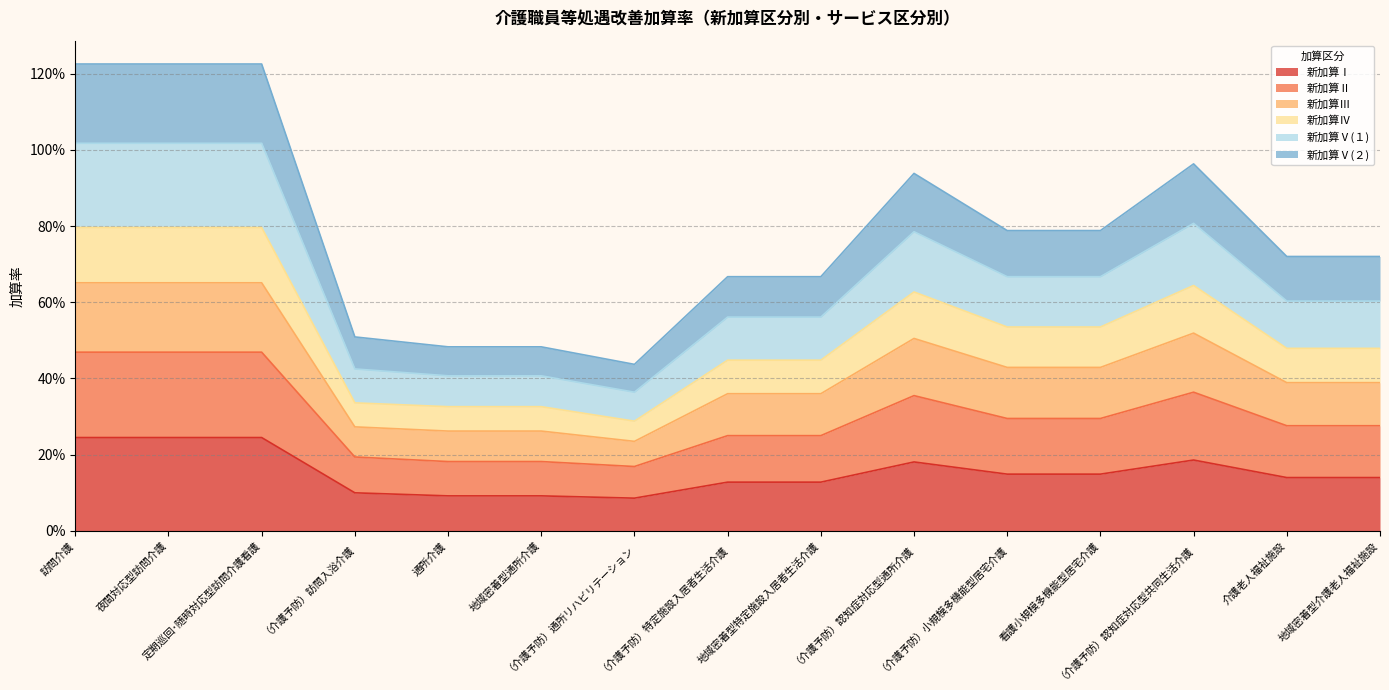

Between 定期巡回･随時対応型訪問介護看護 and （介護予防）認知症対応型共同生活介護, which series saw the biggest shift?

新加算Ⅴ(２)